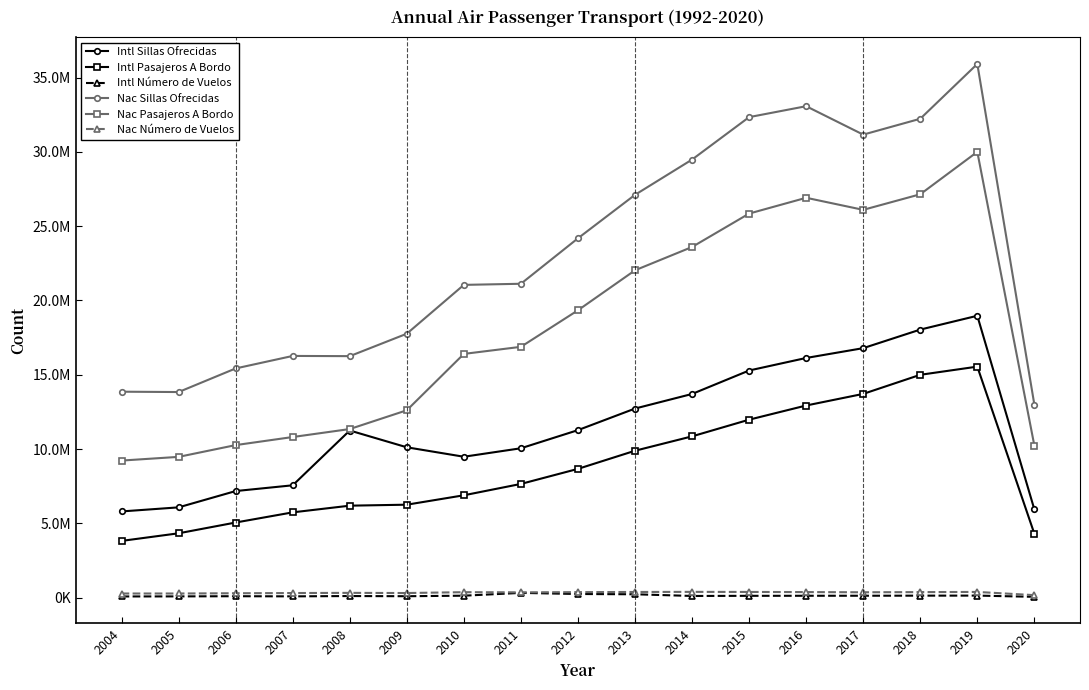

Which series has the largest total across all categories?

Nac Sillas Ofrecidas